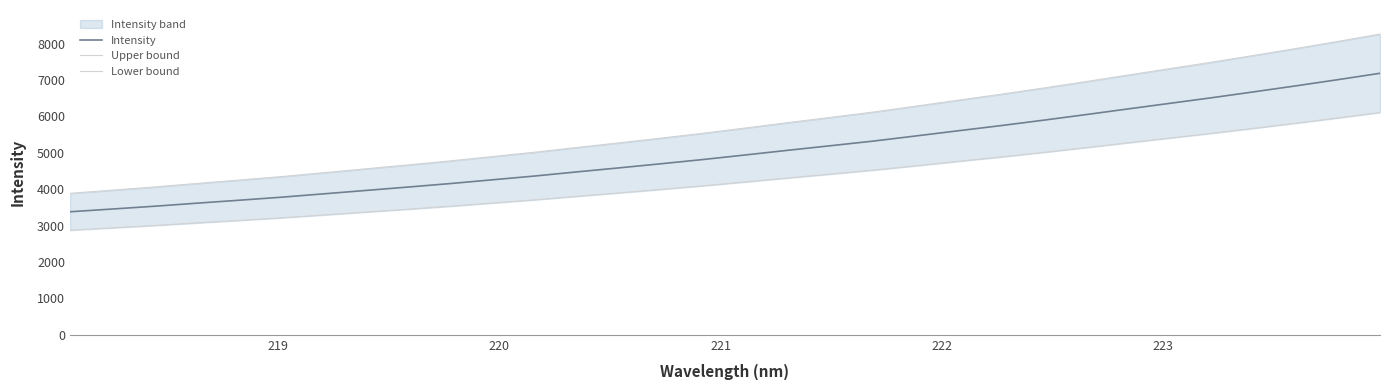

What is the difference between the second highest and minimum values in the Upper bound series?

4174.9